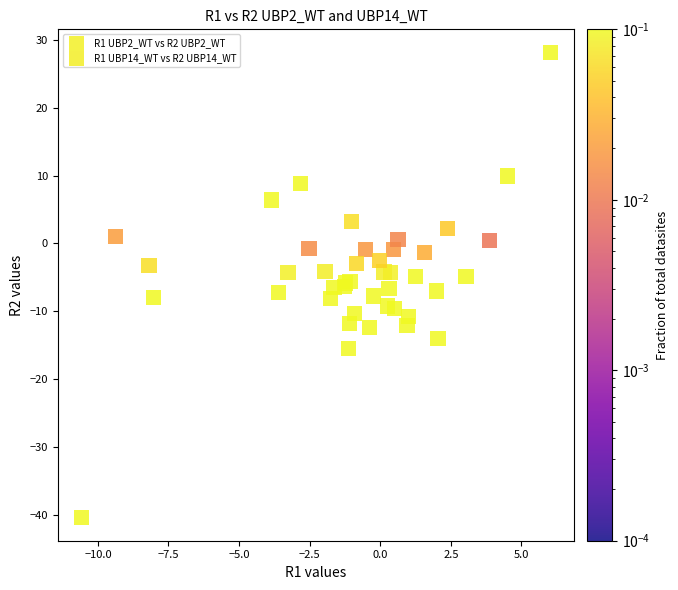

Which series contains the lowest Y value?

R1 UBP14_WT vs R2 UBP14_WT